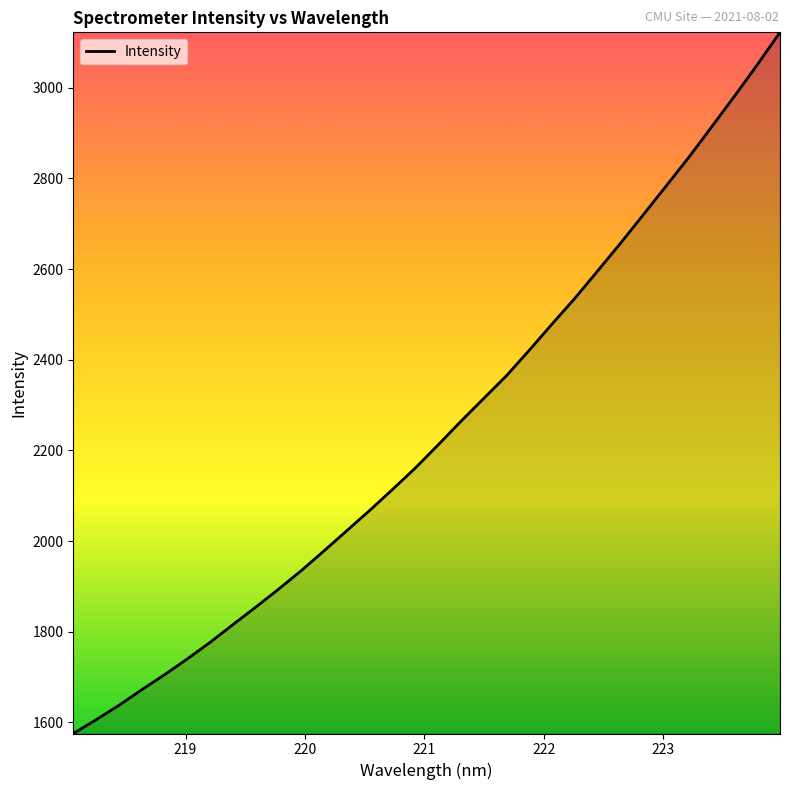

What is the smallest value displayed?

1575.5